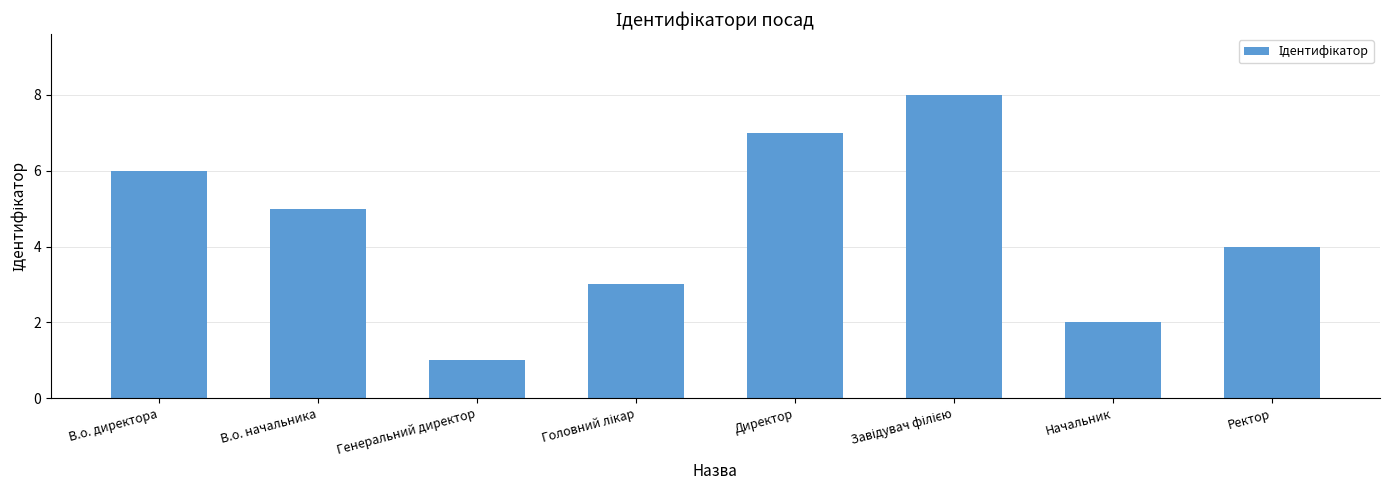

What is the difference between the maximum and minimum values?

7